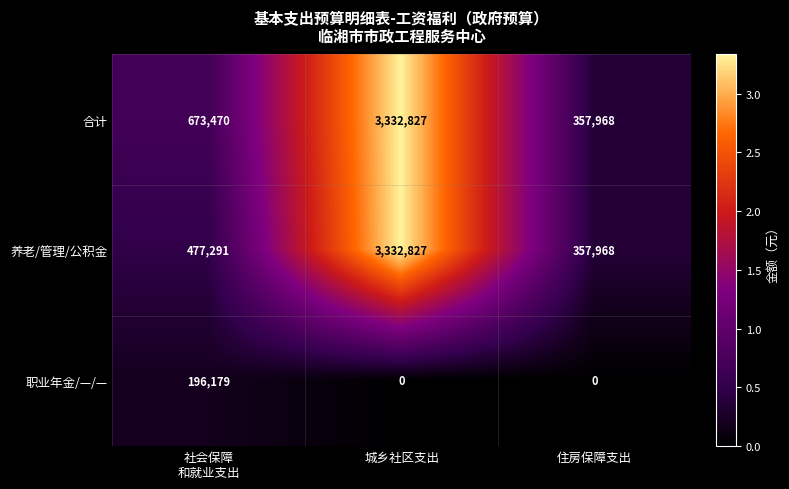

Is the value of 职业年金/—/— at 城乡社区支出 greater than the value of 合计 at 住房保障支出?

No